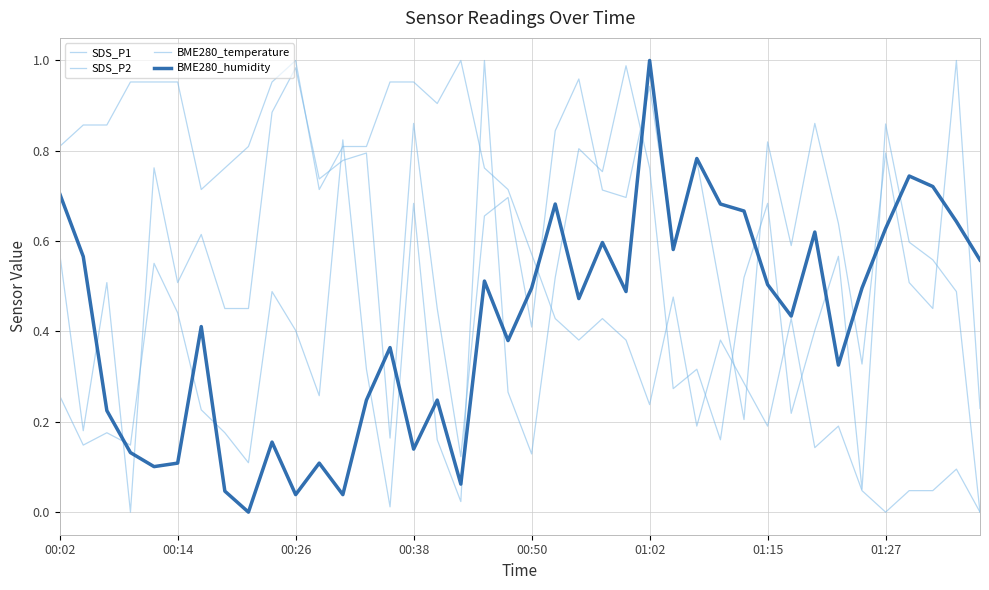

True or false: SDS_P1 and BME280_humidity cross at least once.

True